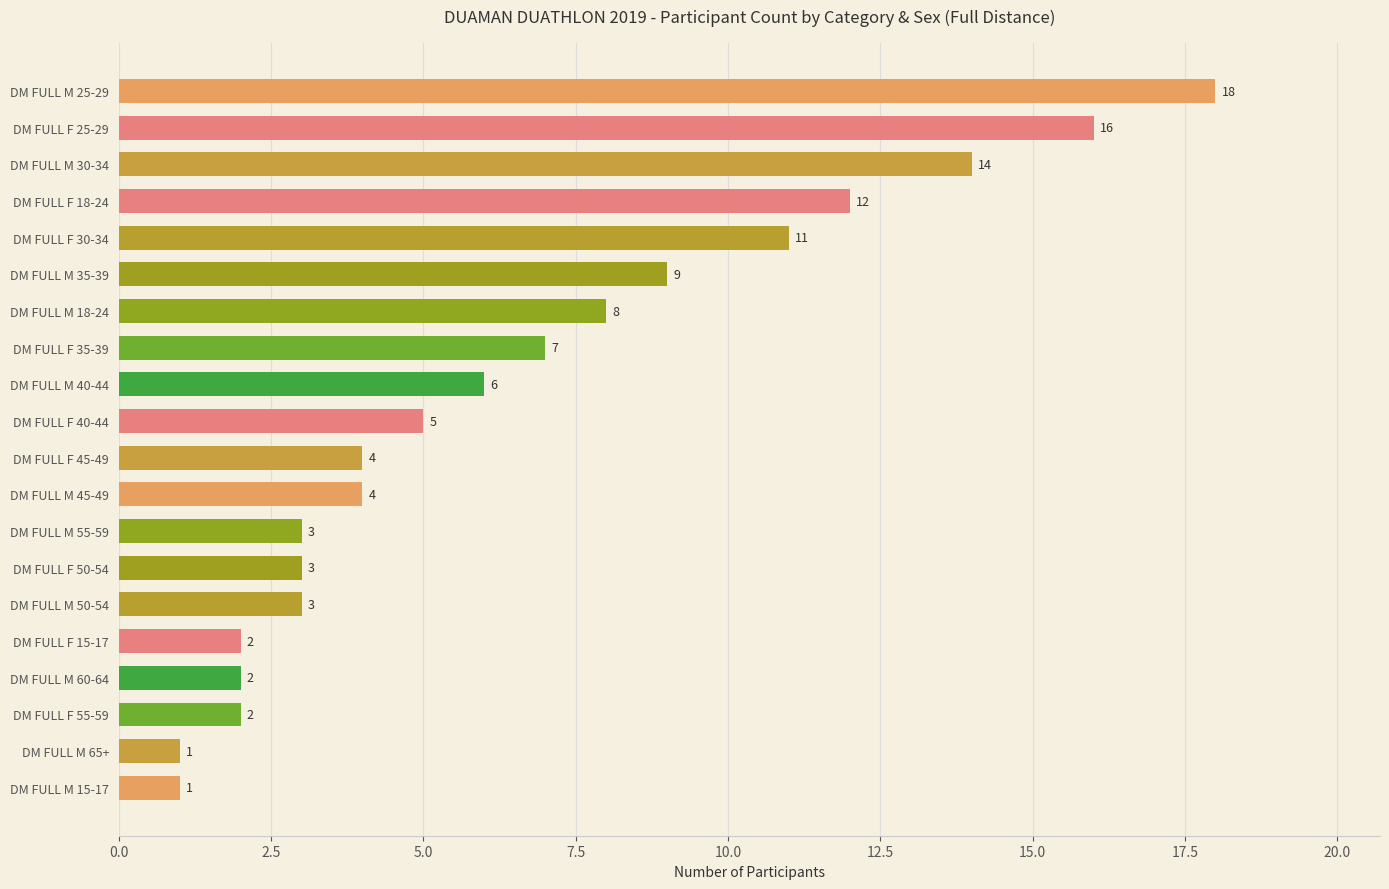

What is the greatest value displayed?

18